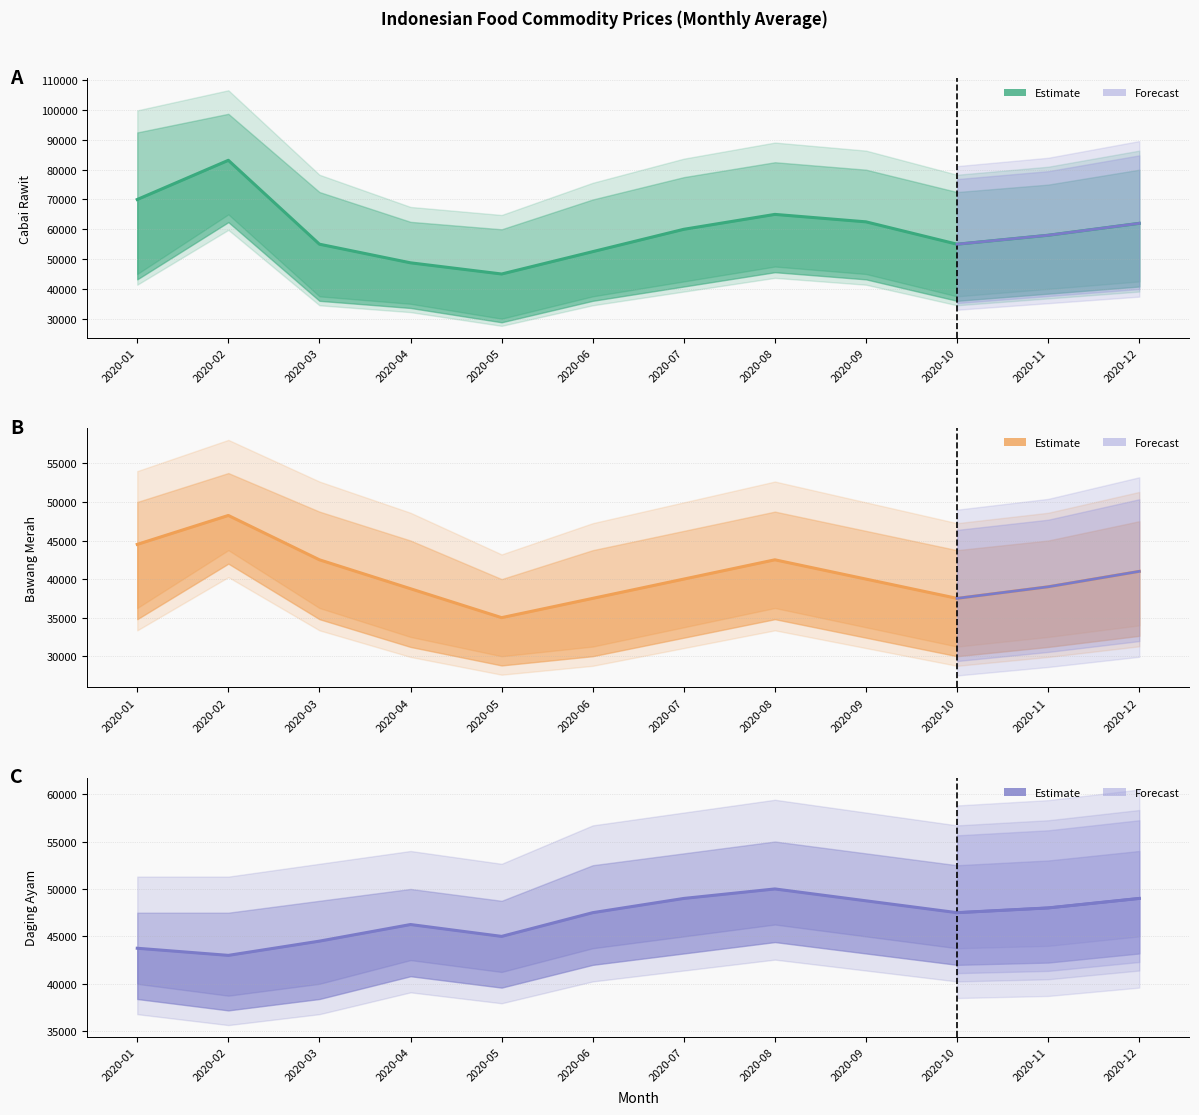

How many data points in Cabai Rawit are above 60000?

5